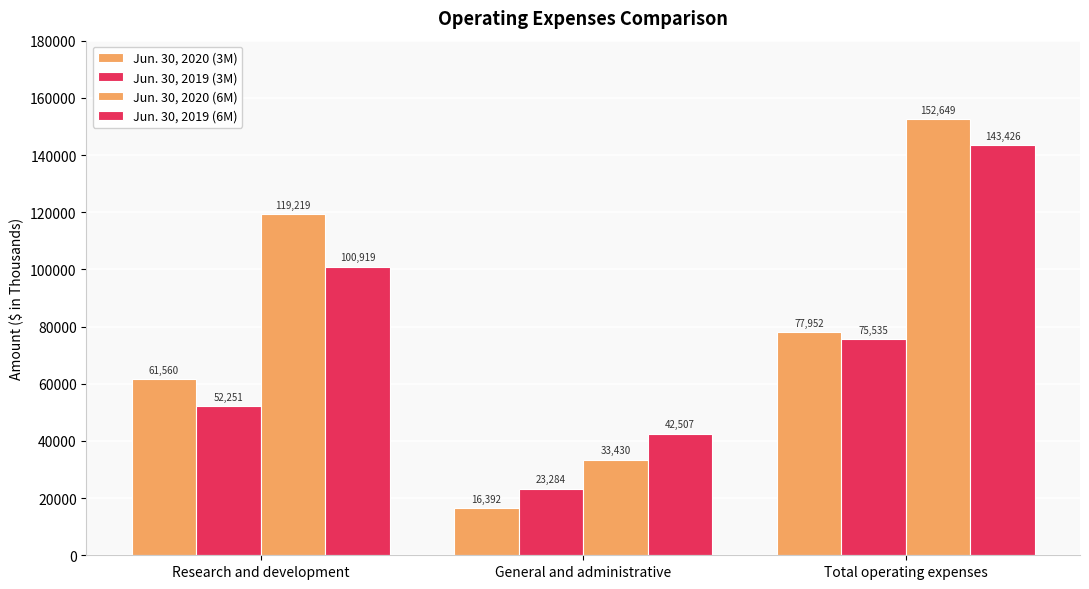

Is it true that Jun. 30, 2019 (6M) equals 191245 at Total operating expenses?

False